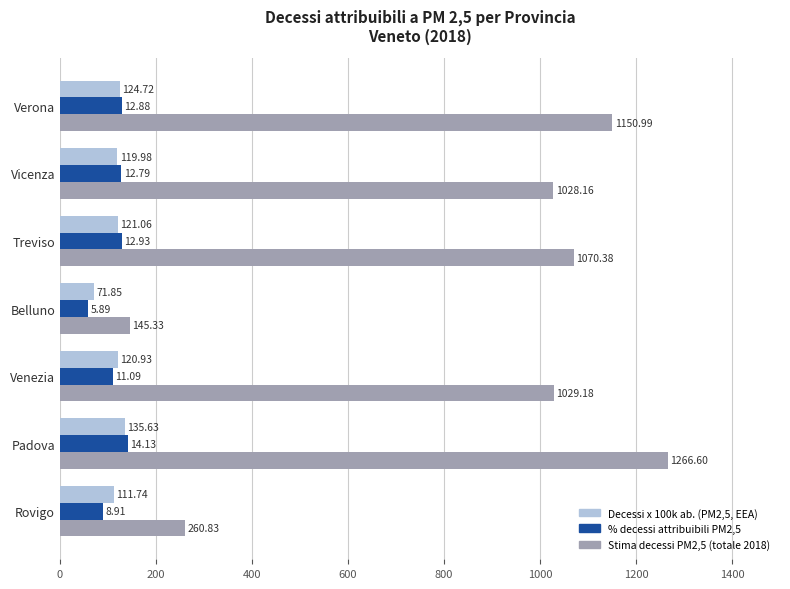

Which category has the lowest value across all series?

Belluno